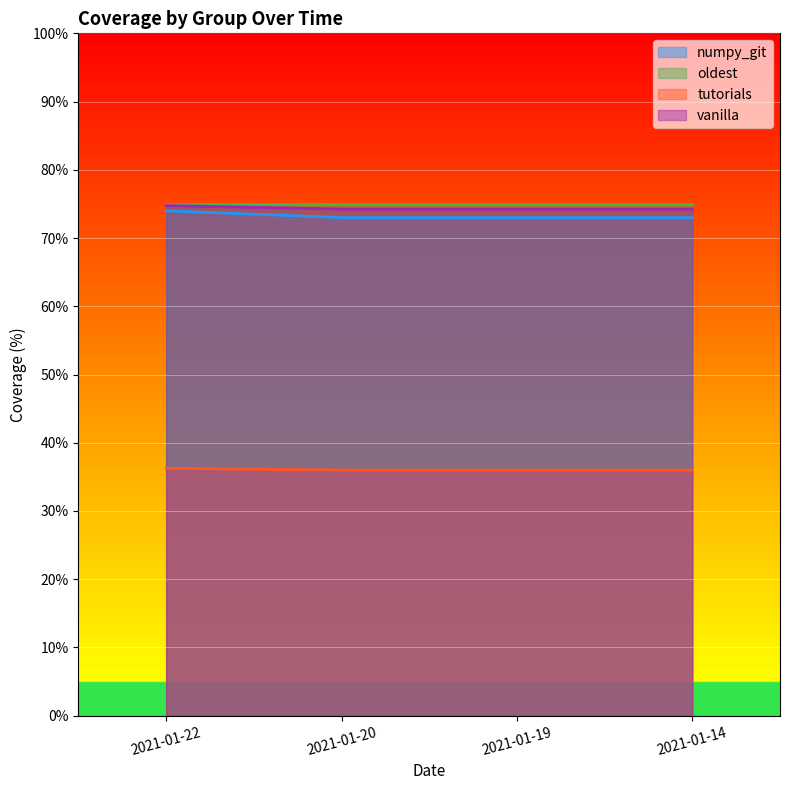

The vanilla series shows 74.2 at 2021-01-19. True or false?

True